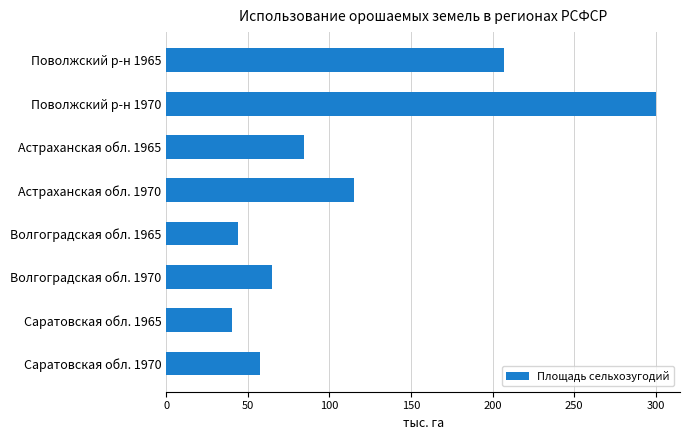

Reading top to bottom, list all the values displayed in this chart.

Поволжский р-н 1965=207.2	Поволжский р-н 1970=299.9	Астраханская обл. 1965=84.4	Астраханская обл. 1970=114.9	Волгоградская обл. 1965=43.8	Волгоградская обл. 1970=64.6	Саратовская обл. 1965=40.2	Саратовская обл. 1970=57.6